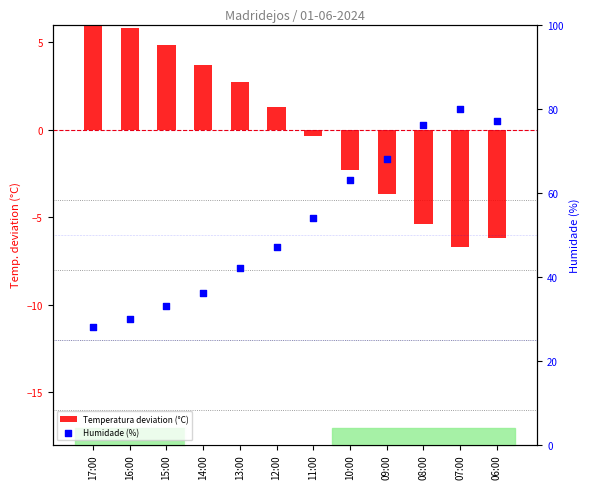

Which series has the largest total across all categories?

Humidade (%)